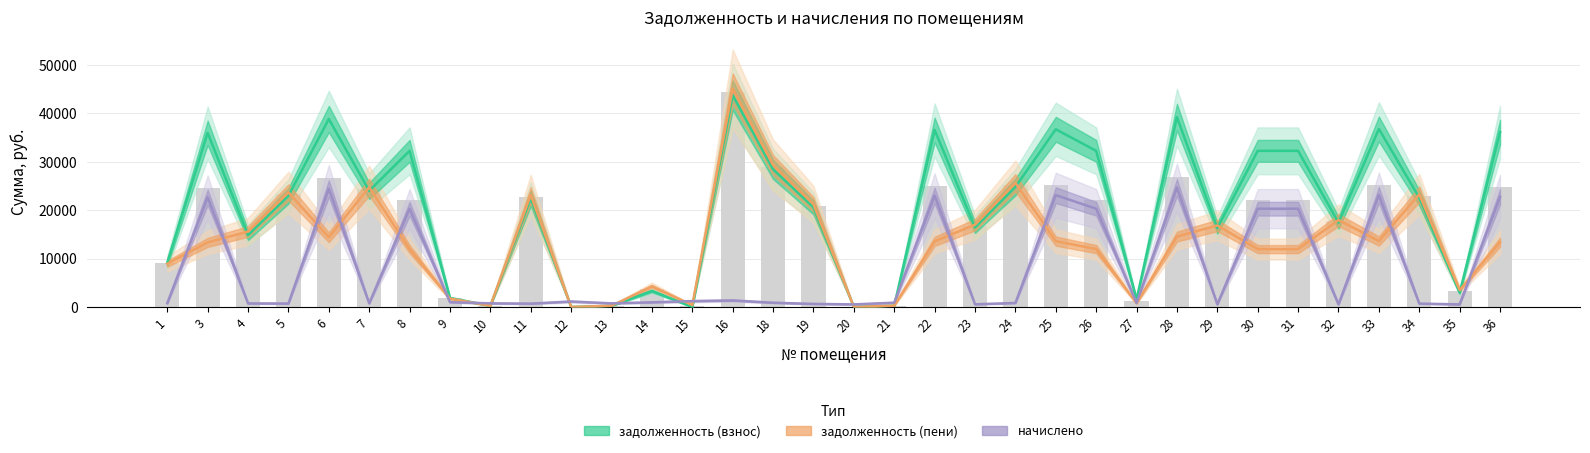

What is the difference between the maximum and second lowest values in the задолженность (пени) series?

45065.2